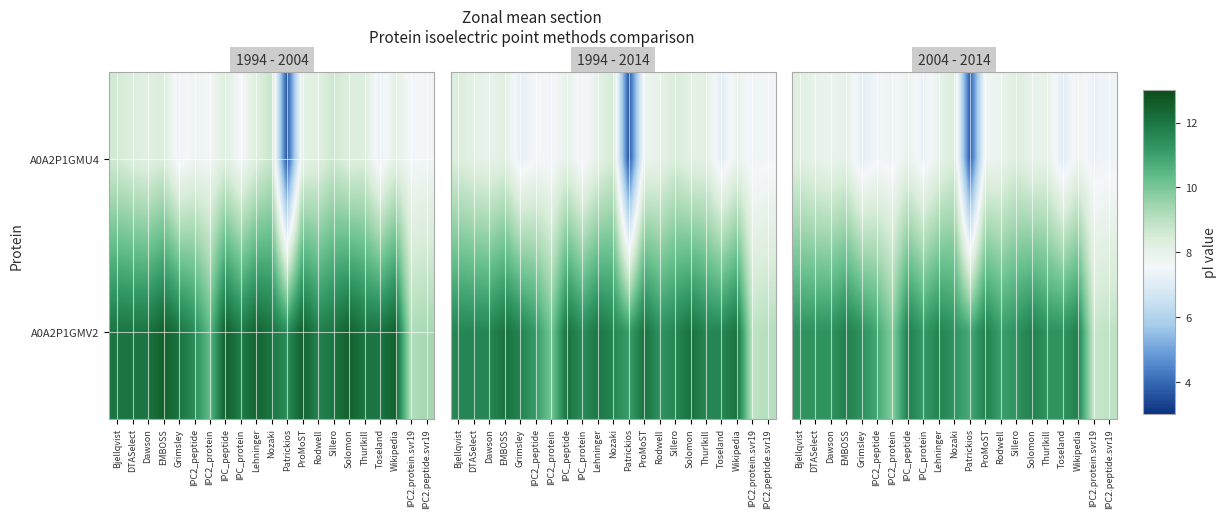

What is the total value across all series at Patrickios?

14.5